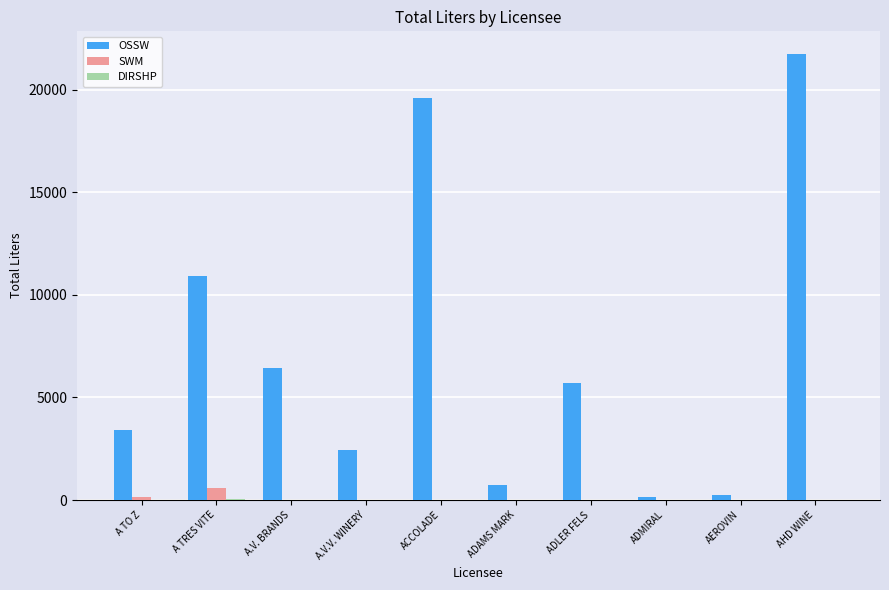

What is the sum of all OSSW values?

71404.2